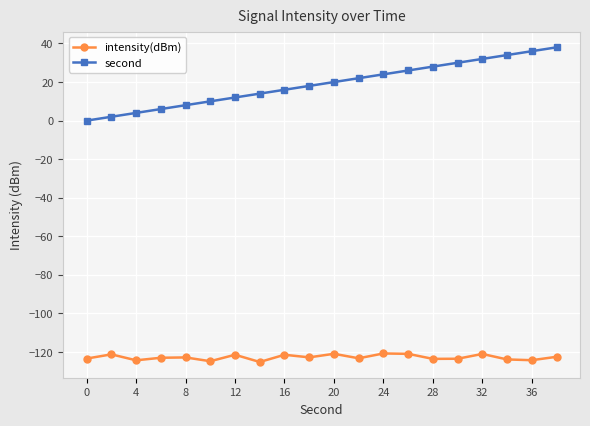

Does the chart display data point markers on the line(s)?

Yes